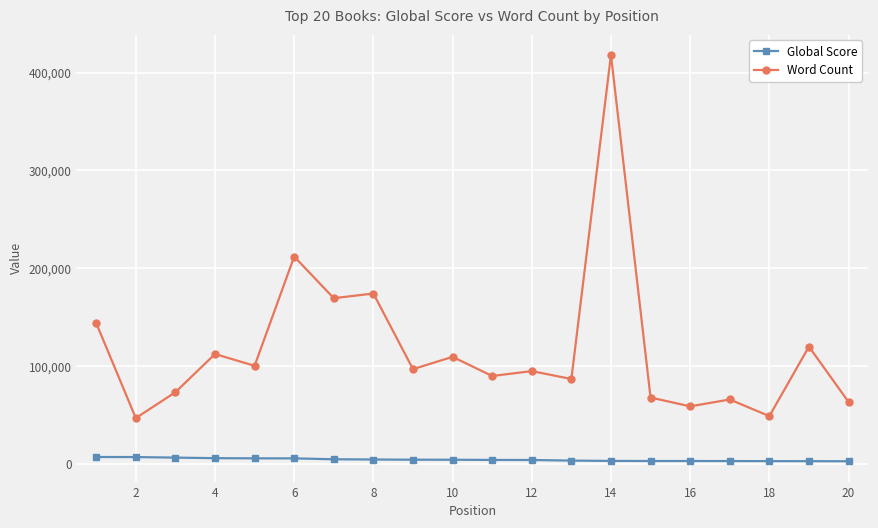

What is the difference between the maximum and second lowest values in the Word Count series?

369053